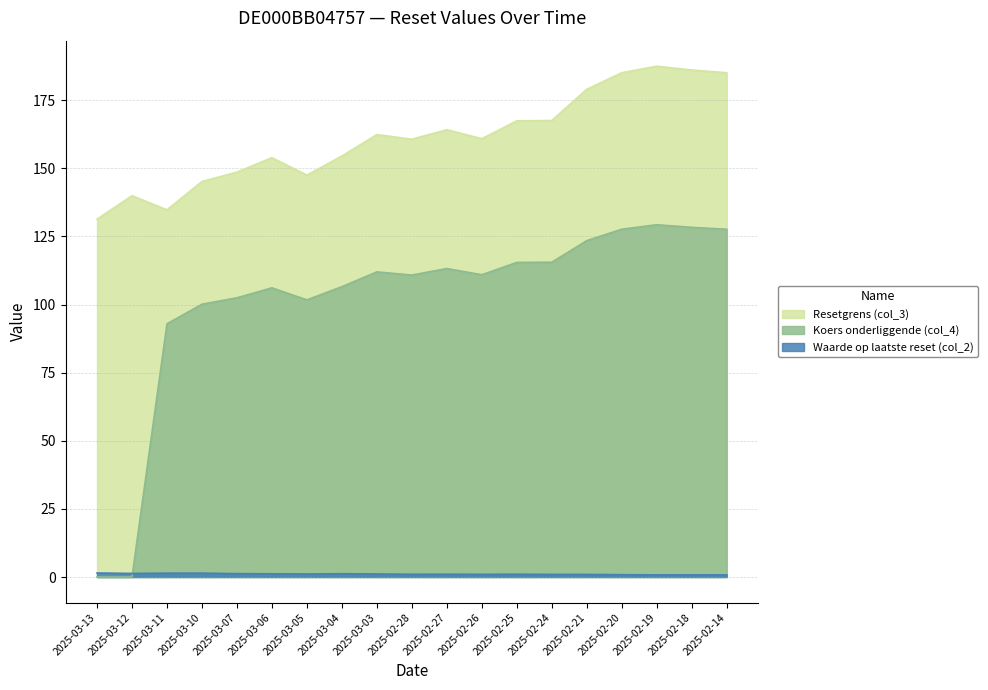

What is the difference between the maximum and second lowest values in the Waarde op laatste reset (col_2) series?

0.7